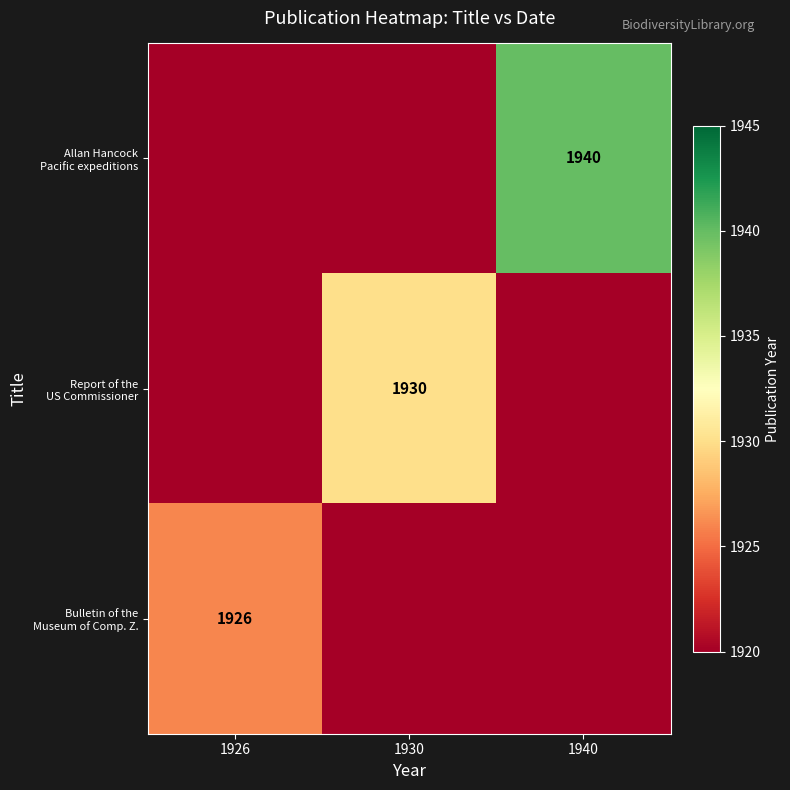

Which series changed the most between 1930 and 1940?

Allan Hancock Pacific expeditions